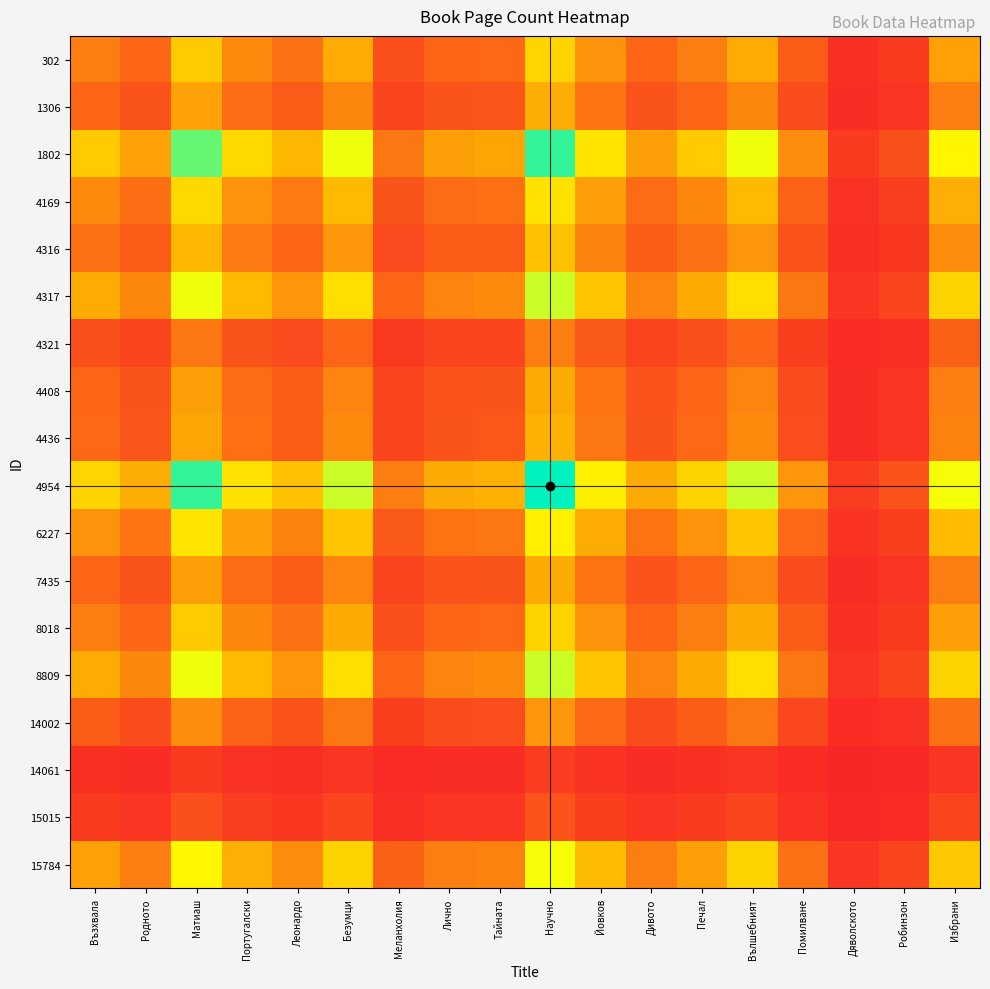

At Избрани, list the series in order from smallest to largest.

14061, 15015, 4321, 14002, 4408, 7435, 1306, 4436, 4316, 8018, 302, 4169, 6227, 15784, 4317, 8809, 1802, 4954